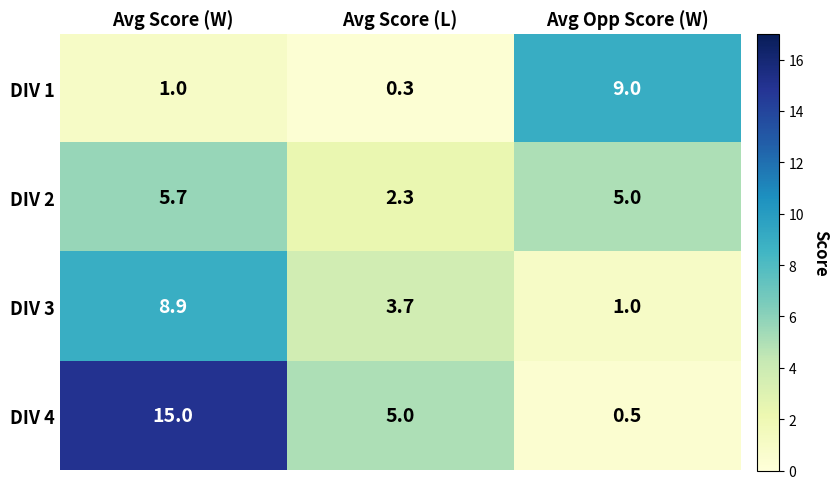

True or false: DIV 4 has a value of 0.5 at Avg Opp Score (W).

True